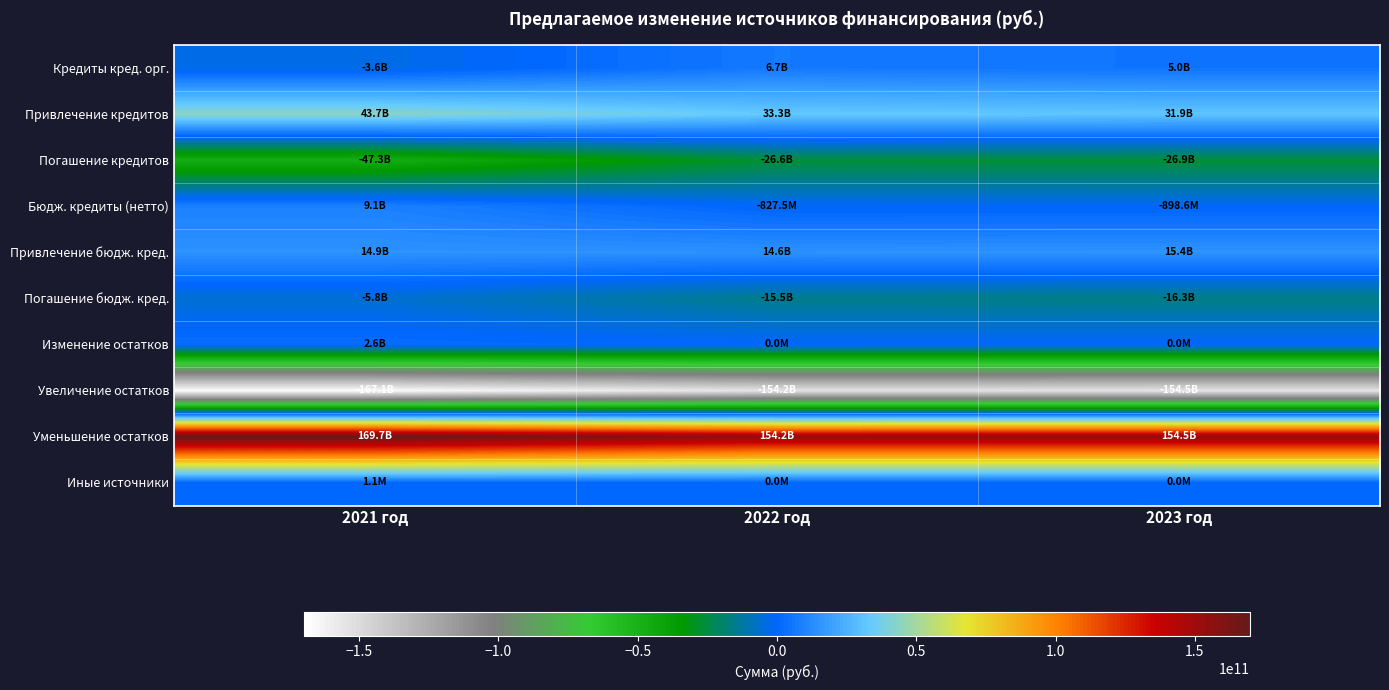

Reading right to left, what are all the values shown in this chart?

Кредиты кред. орг.: 2023 год=5040879439.1	2022 год=6682163585.0	2021 год=-3578207300.0
Привлечение кредитов: 2023 год=31921821439.0	2022 год=33320560585.0	2021 год=43736940700.0
Погашение кредитов: 2023 год=-26880942000.0	2022 год=-26638397000.0	2021 год=-47315148000.0
Бюдж. кредиты (нетто): 2023 год=-898580174.6	2022 год=-827474150.0	2021 год=9105085850.0
Привлечение бюдж. кред.: 2023 год=15380942723.0	2022 год=14638397088.7	2021 год=14932560000.0
Погашение бюдж. кред.: 2023 год=-16279522897.6	2022 год=-15465871238.7	2021 год=-5827474150.0
Изменение остатков: 2023 год=0.0	2022 год=0.0	2021 год=2615471232.4
Увеличение остатков: 2023 год=-154547619000.0	2022 год=-154191536805.7	2021 год=-167078580884.3
Уменьшение остатков: 2023 год=154547619000.0	2022 год=154191536805.7	2021 год=169694052116.8
Иные источники: 2023 год=0.0	2022 год=0.0	2021 год=1100000.0